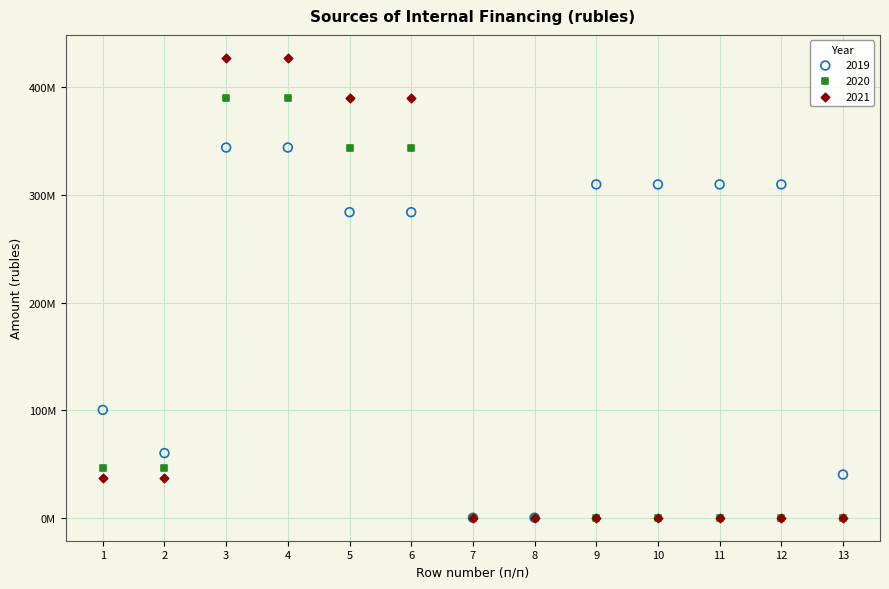

What are all the series names shown in the legend?

2019, 2020, 2021